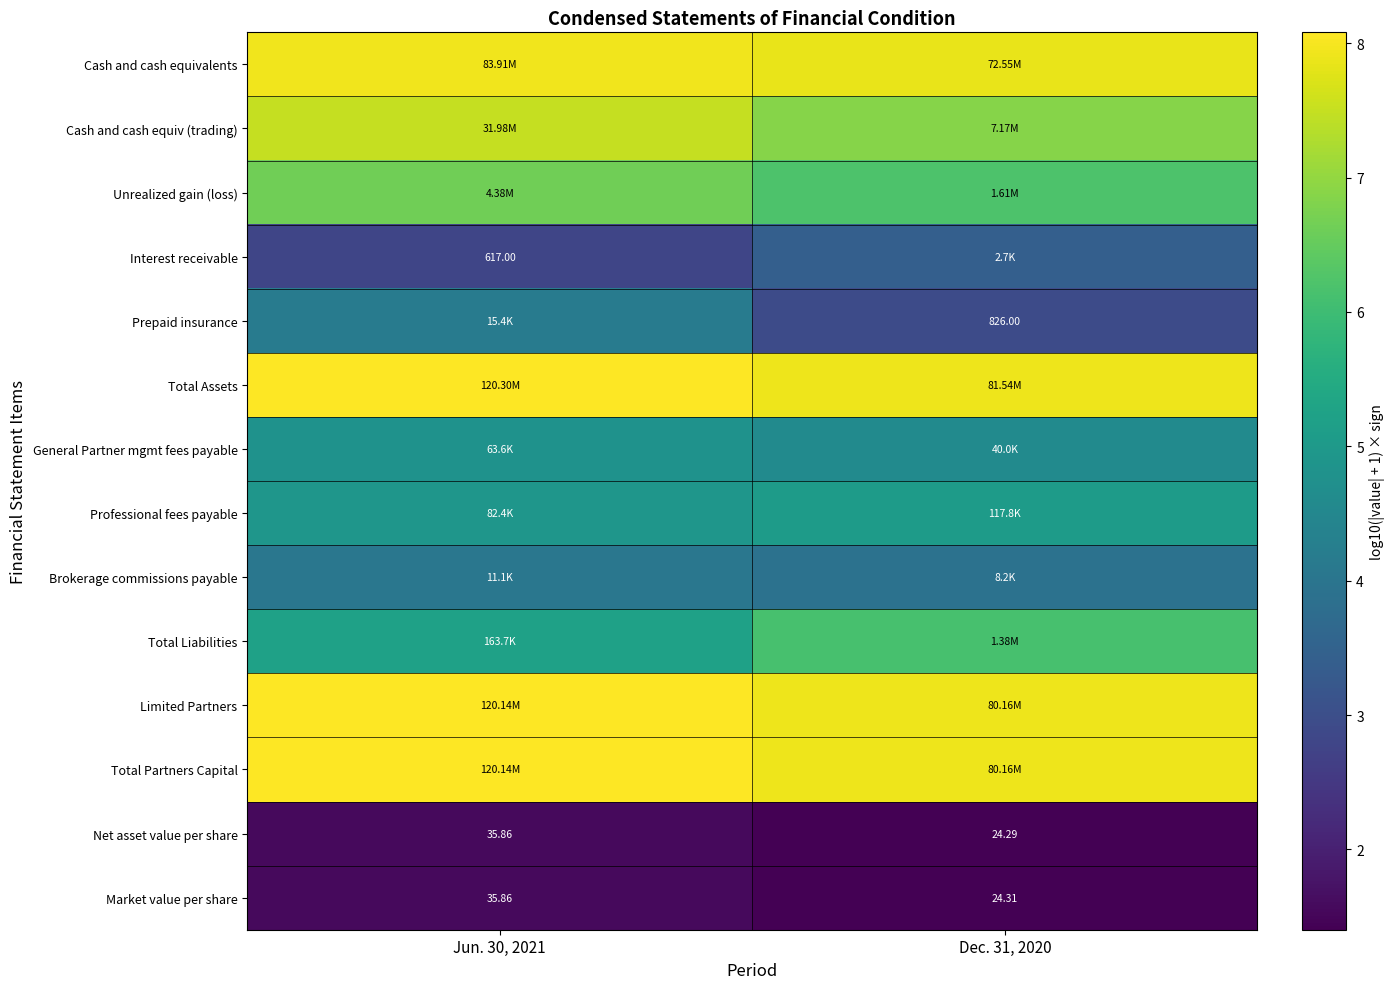

How many distinct data groups are displayed?

14